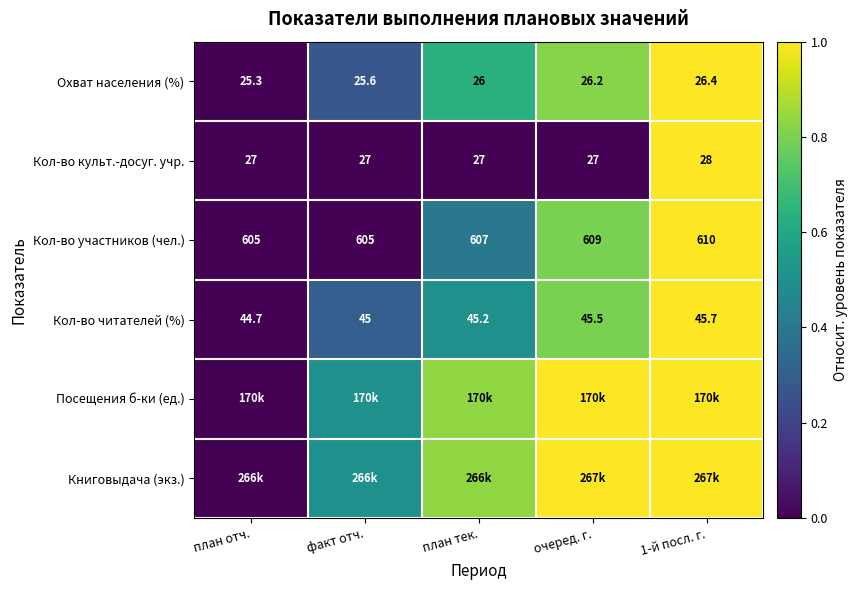

At which label does Охват населения (%) reach its minimum?

план отч.